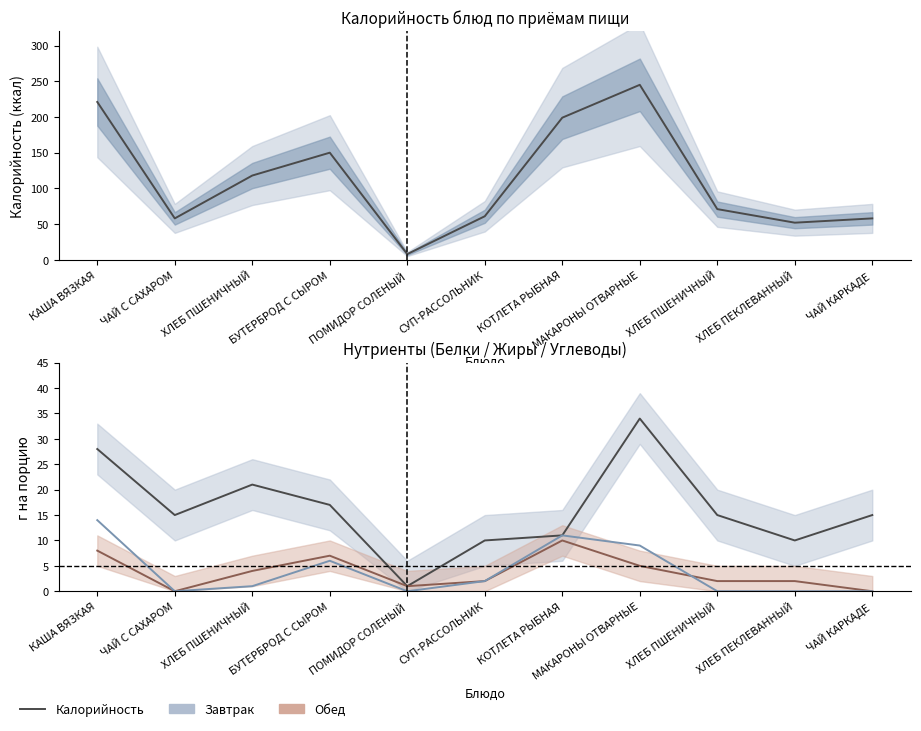

How many interior local peaks does the Углеводы series have?

2